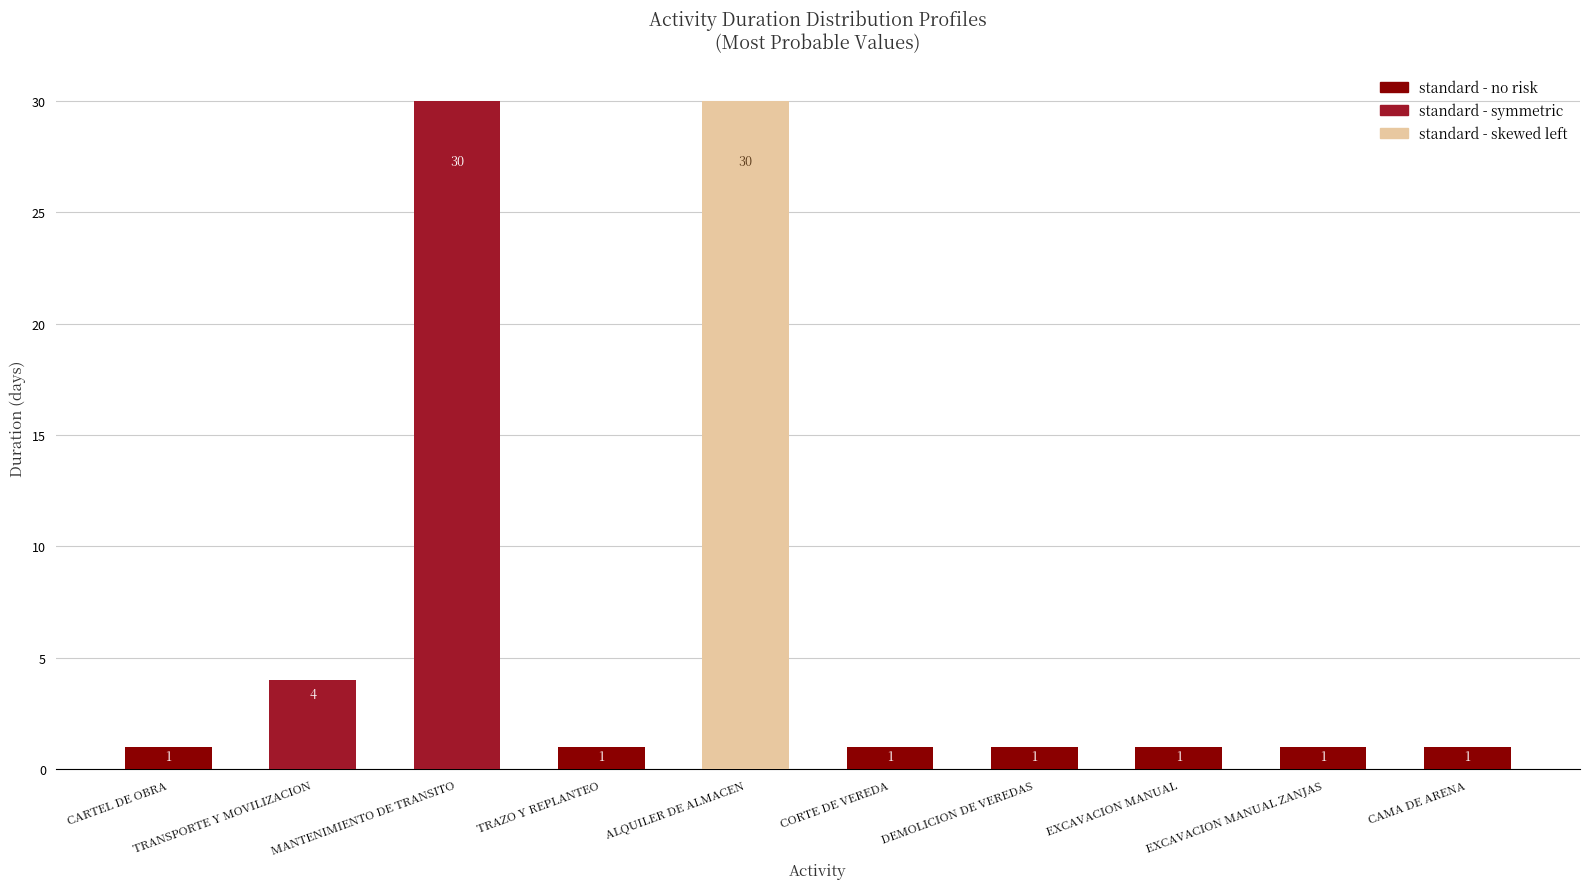

What is the greatest value displayed?

30